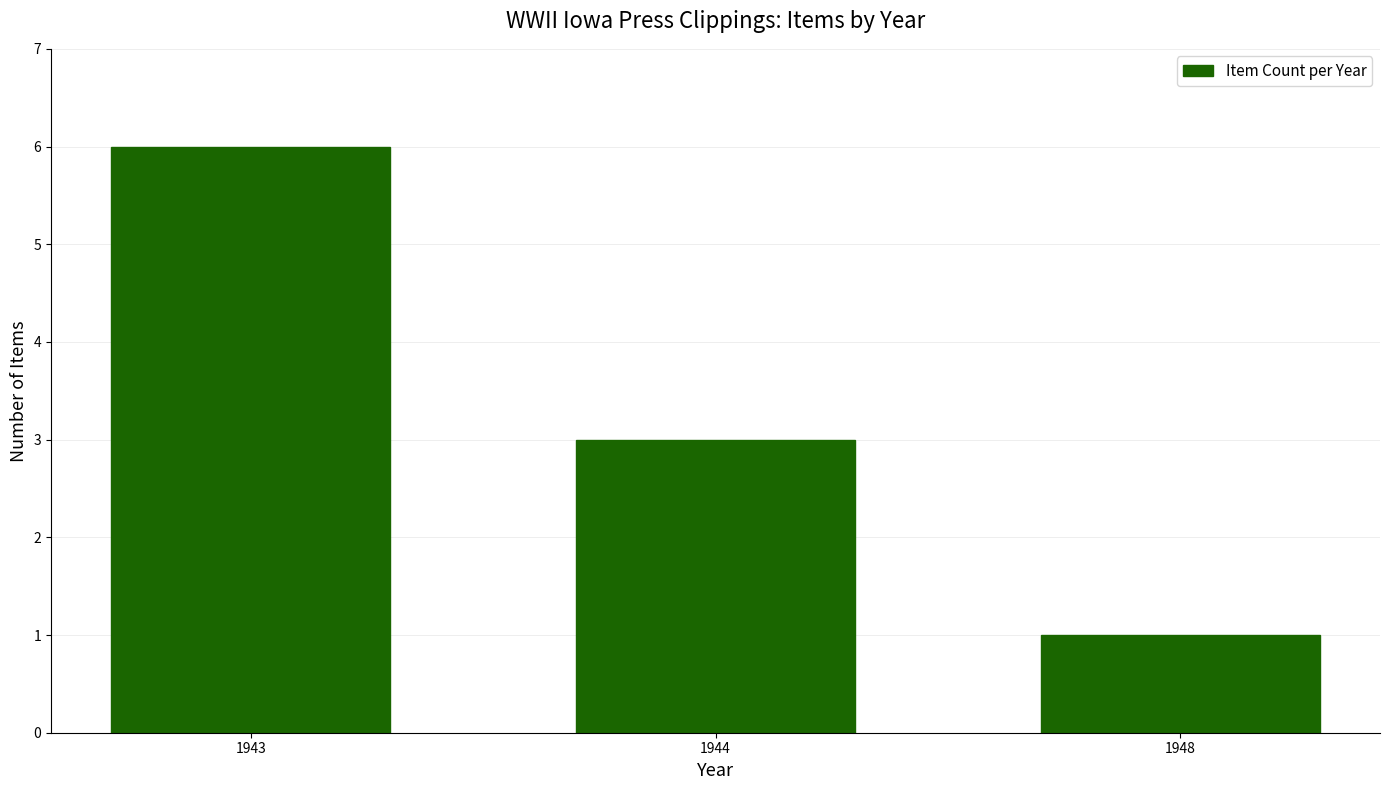

What is the average value?

3